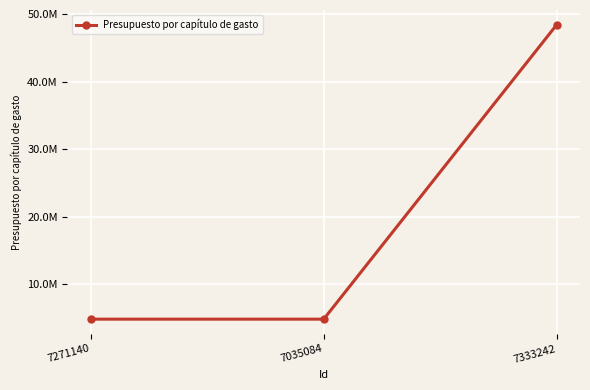

Does the chart display data point markers on the line(s)?

Yes